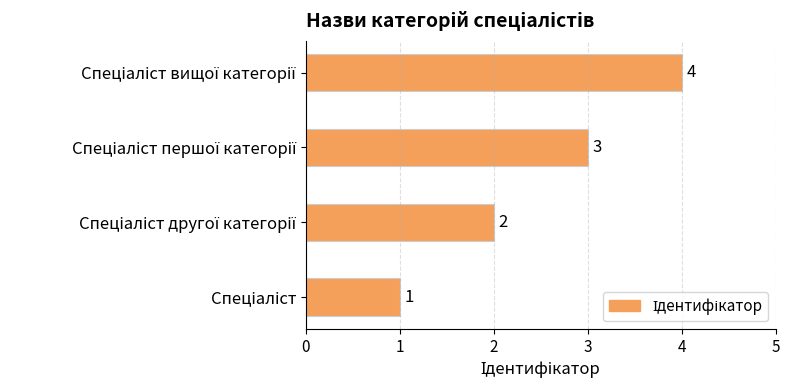

Count the values in the range 2 to 4.

3